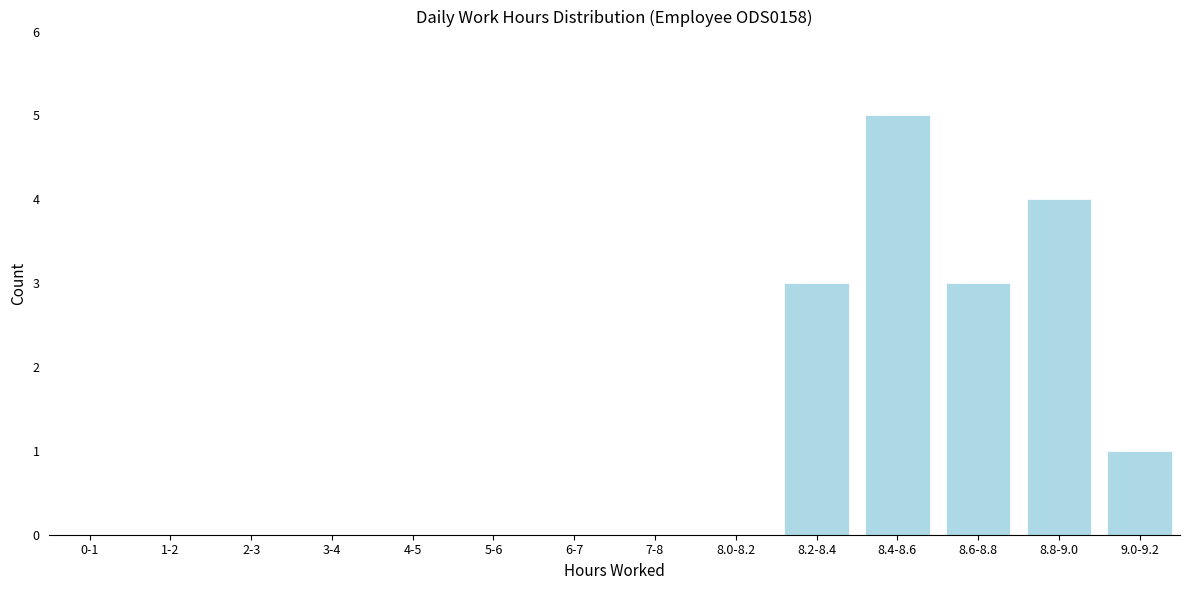

Reading left to right, what are all the values shown in this chart?

0-1=0	1-2=0	2-3=0	3-4=0	4-5=0	5-6=0	6-7=0	7-8=0	8.0-8.2=0	8.2-8.4=3	8.4-8.6=5	8.6-8.8=3	8.8-9.0=4	9.0-9.2=1